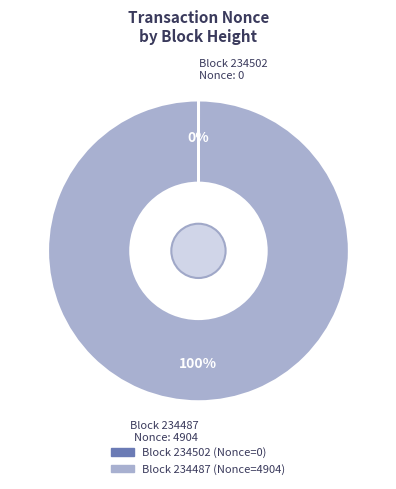

To the nearest percent, what is the difference between the largest and smallest slice percentages?

100%